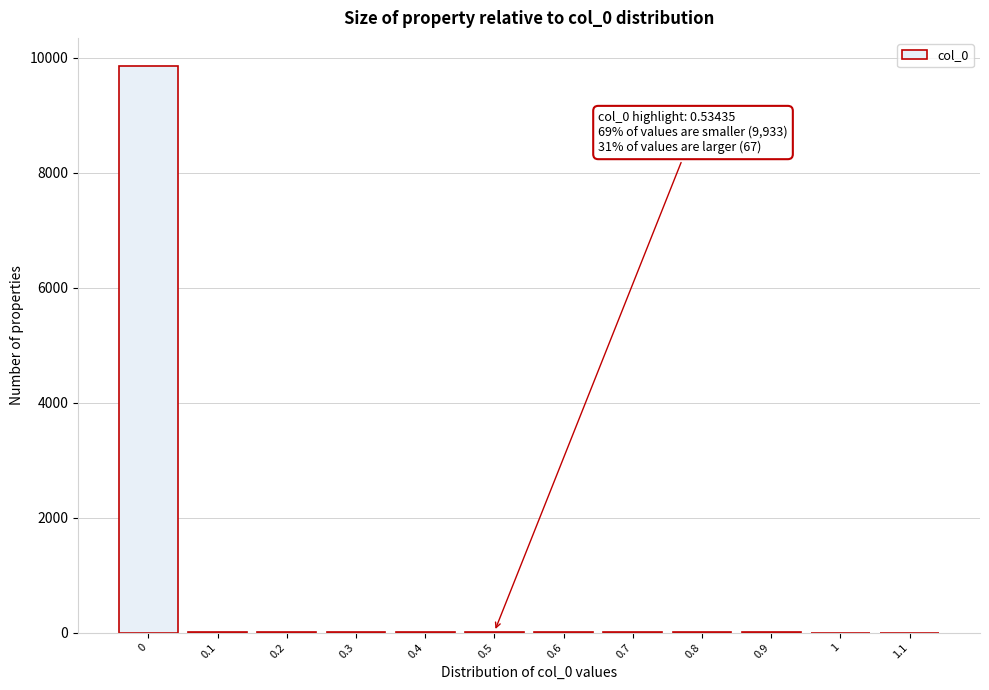

Is it true that the value at 1.1 is 0?

True